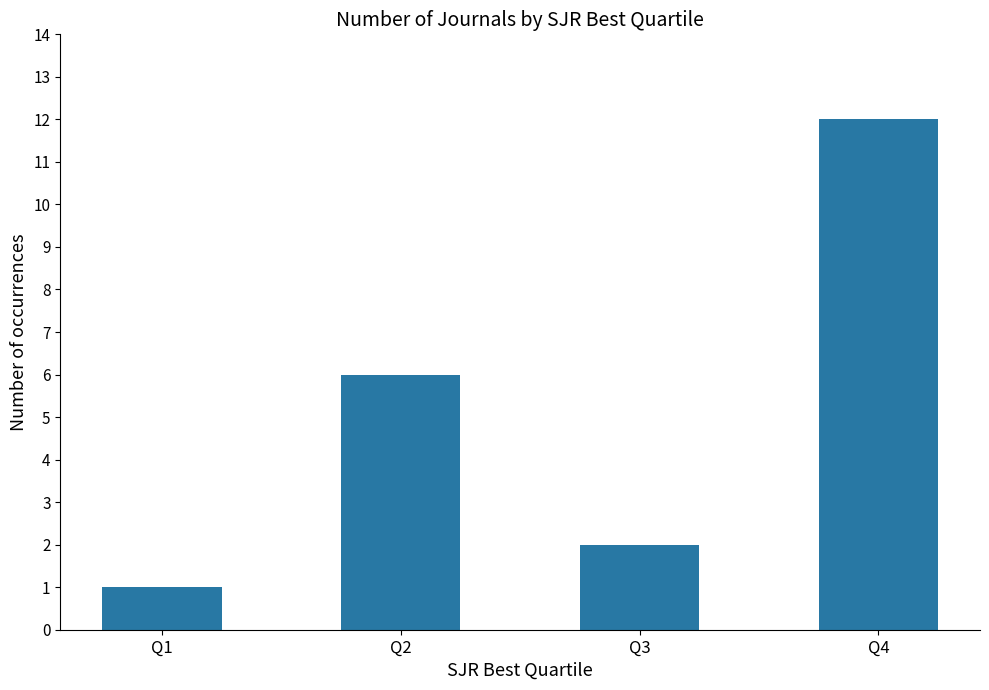

What value does the data have at Q4?

12